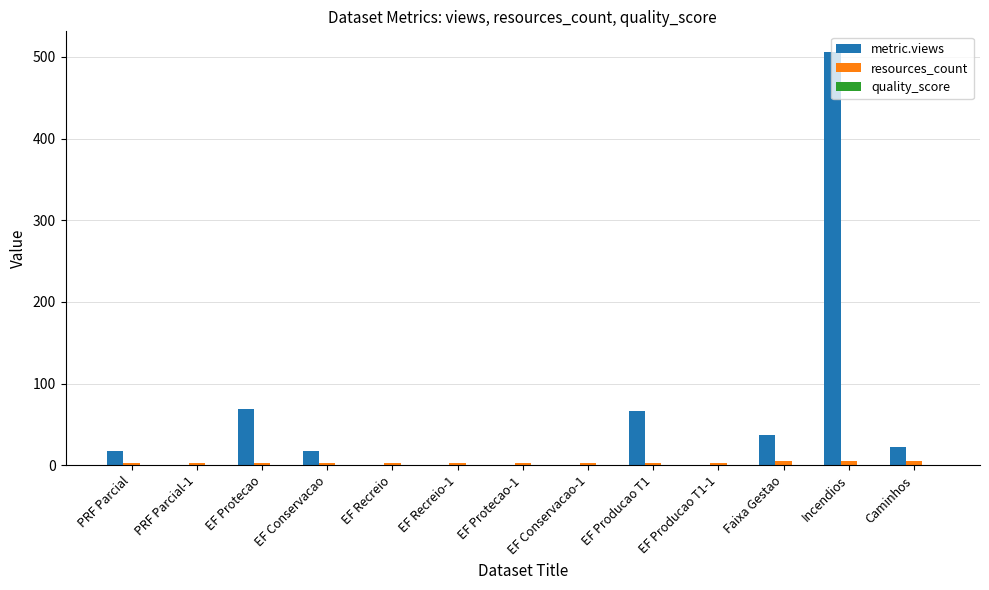

Which category has the highest value across all series?

Incendios